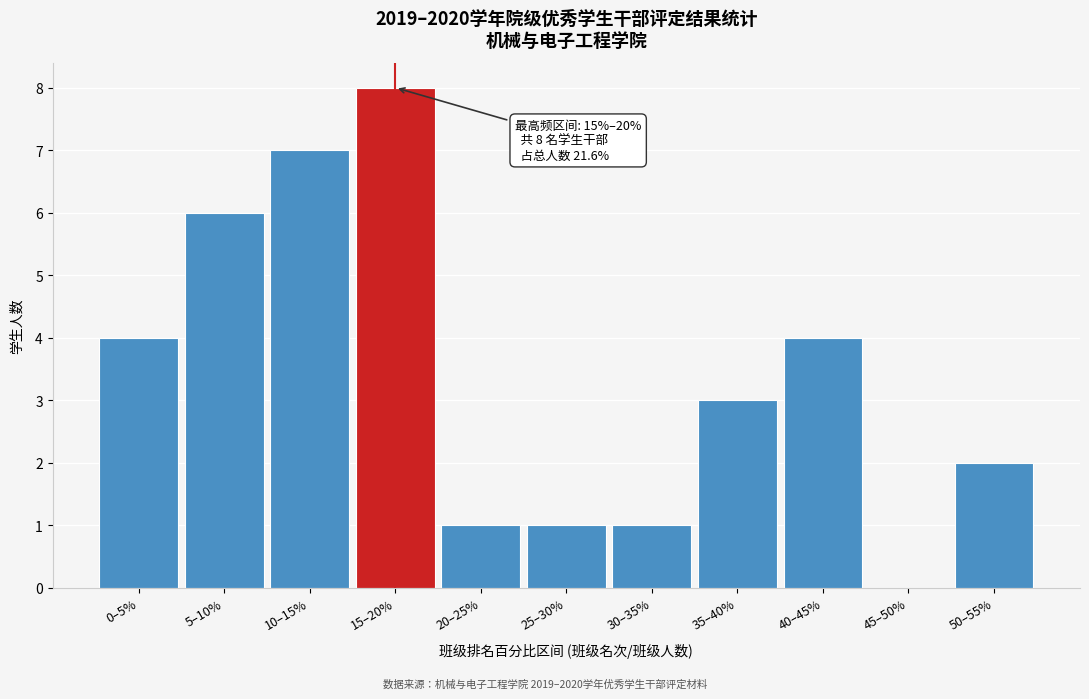

Reading left to right, extract all data points from this chart.

0–5%=4	5–10%=6	10–15%=7	15–20%=8	20–25%=1	25–30%=1	30–35%=1	35–40%=3	40–45%=4	45–50%=0	50–55%=2